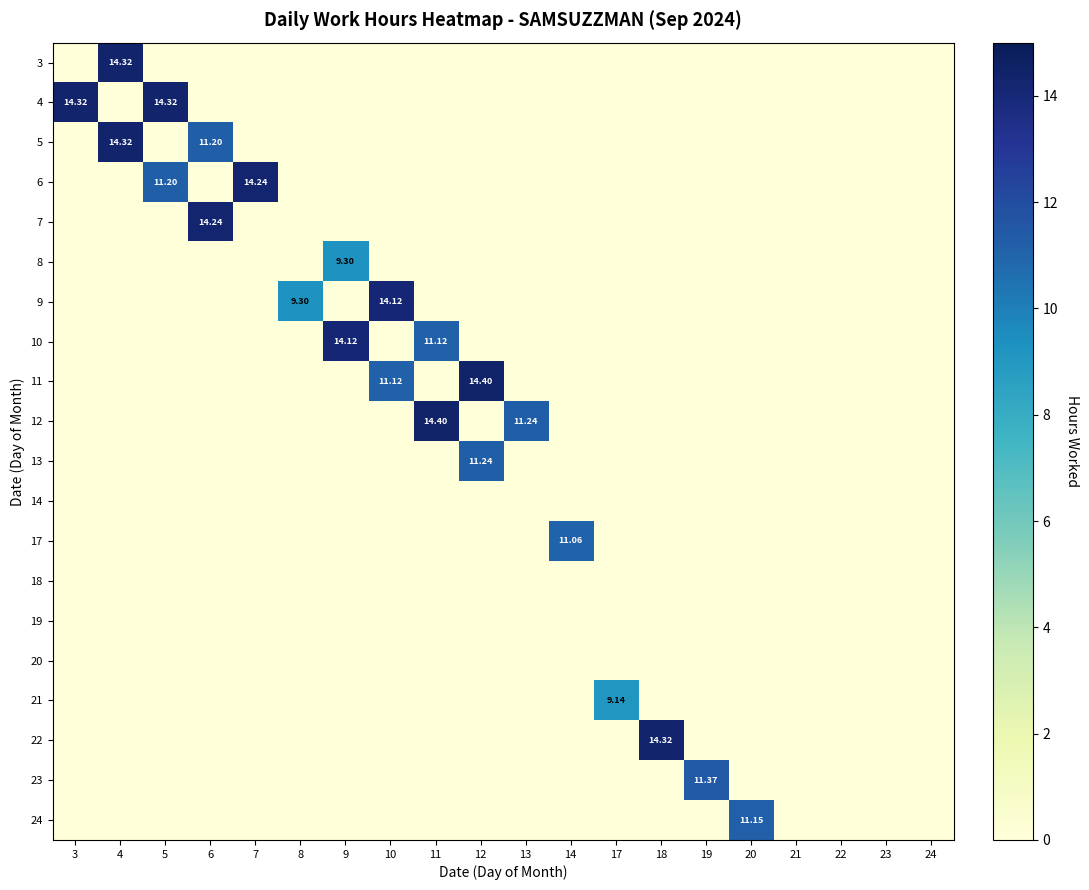

The value of 21 at 18 is -3.3. True or false?

False